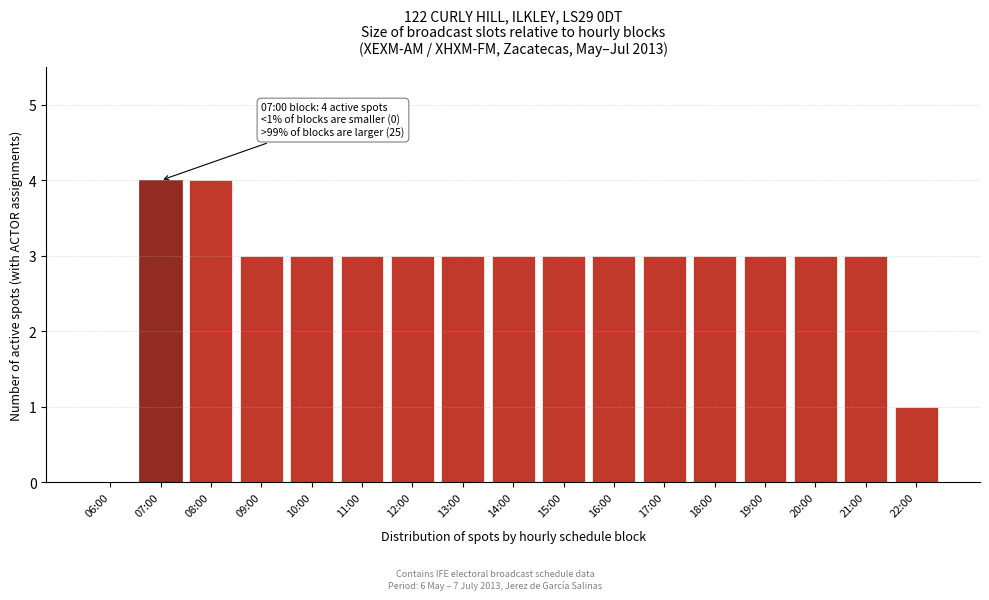

Reading left to right, extract all data points from this chart.

06:00=0	07:00=4	08:00=4	09:00=3	10:00=3	11:00=3	12:00=3	13:00=3	14:00=3	15:00=3	16:00=3	17:00=3	18:00=3	19:00=3	20:00=3	21:00=3	22:00=1